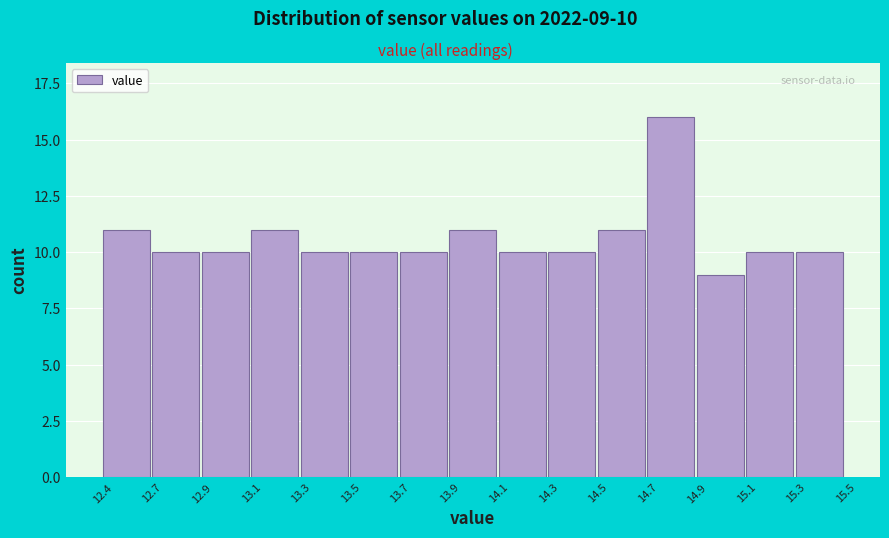

Reading right to left, list all the values displayed in this chart.

10	10	9	16	11	10	10	11	10	10	10	11	10	10	11